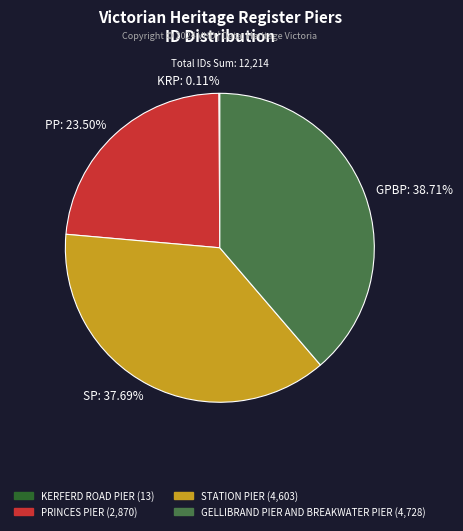

The GELLIBRAND PIER AND BREAKWATER PIER slice represents 33% of the pie. True or false?

False